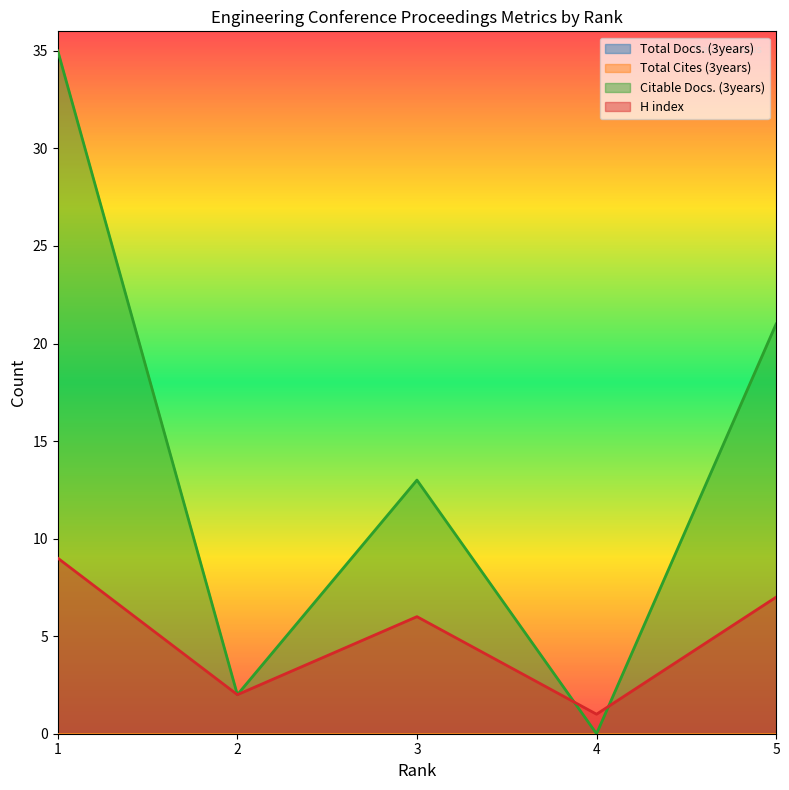

True or false: Citable Docs. (3years) and H index intersect in this chart.

True